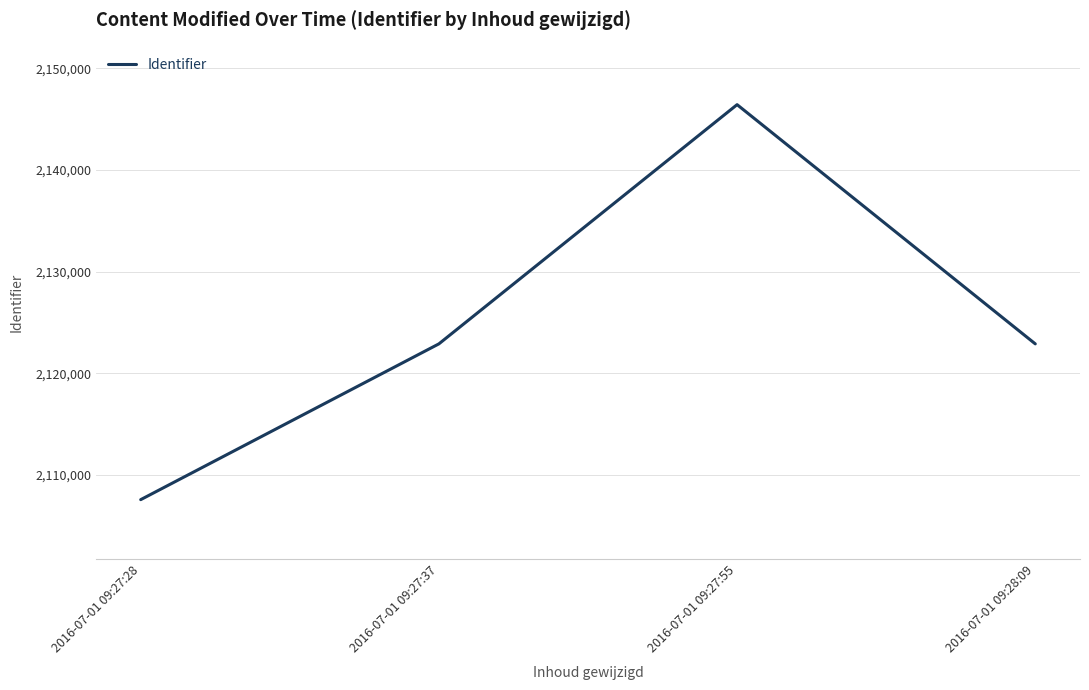

True or false: the data shows 3500156 at 2016-07-01 09:27:37.

False